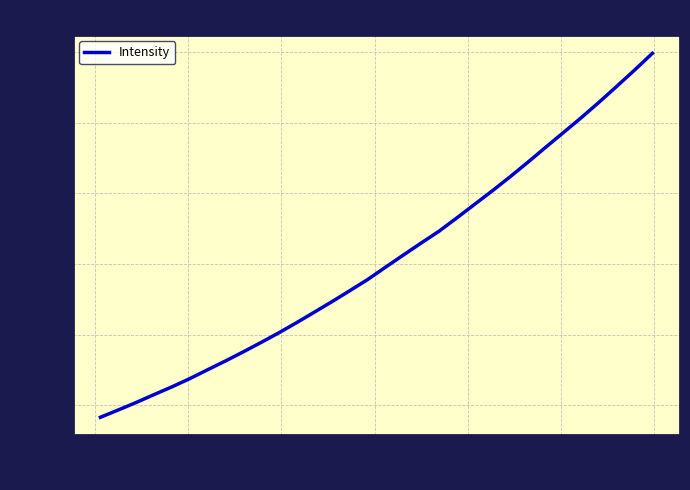

What is the maximum value shown in the chart?

4990.8